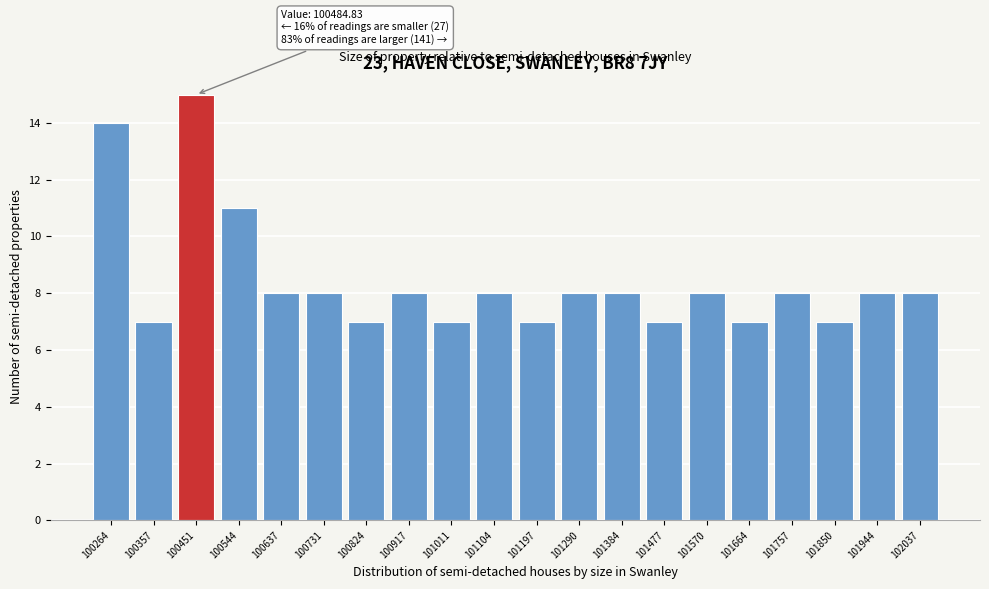

Reading left to right, transcribe all the data shown in this chart.

100264=14	100357=7	100451=15	100544=11	100637=8	100731=8	100824=7	100917=8	101011=7	101104=8	101197=7	101290=8	101384=8	101477=7	101570=8	101664=7	101757=8	101850=7	101944=8	102037=8